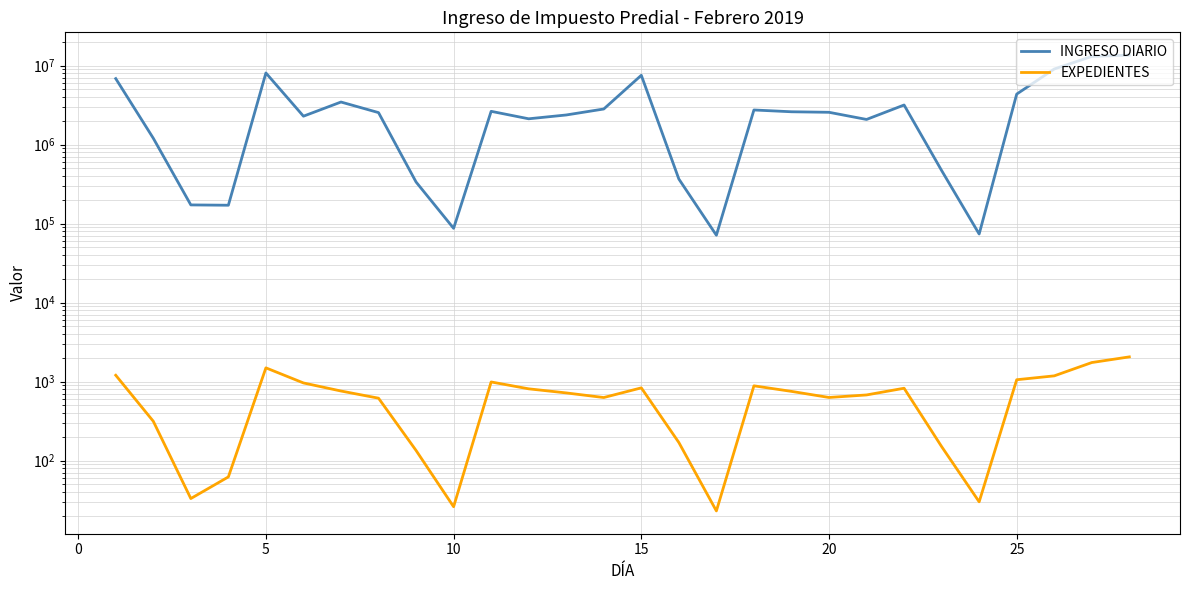

What is the smallest value displayed?

23.0